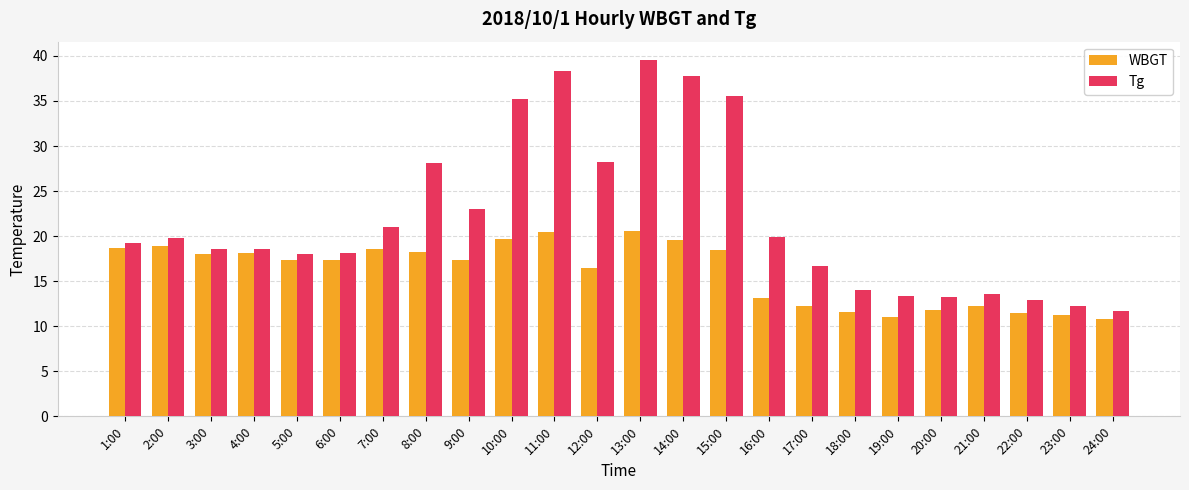

What is the highest value of the WBGT series?

20.6